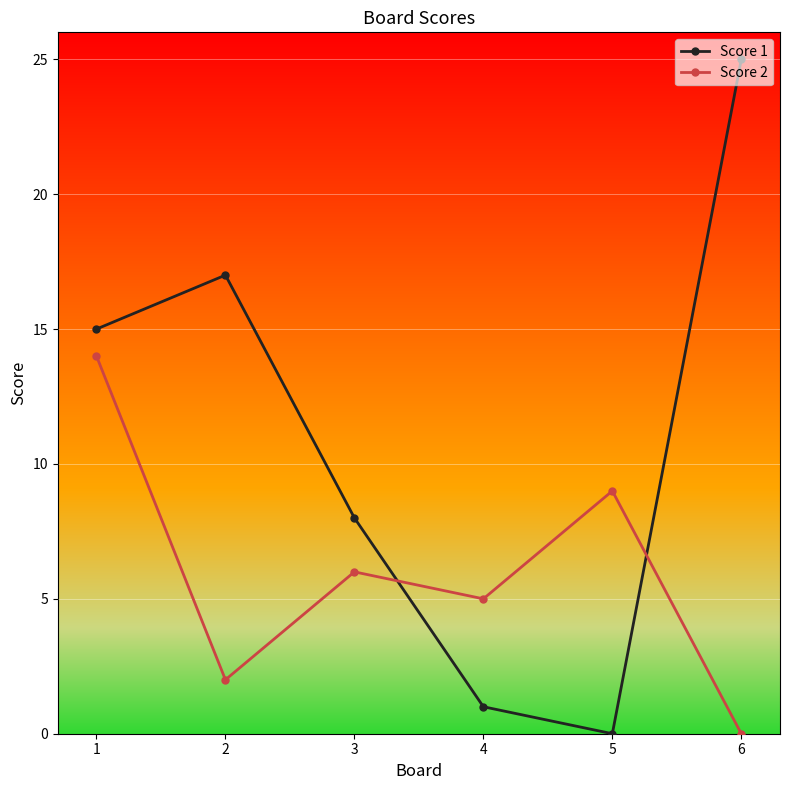

How many lines are shown in the chart?

2